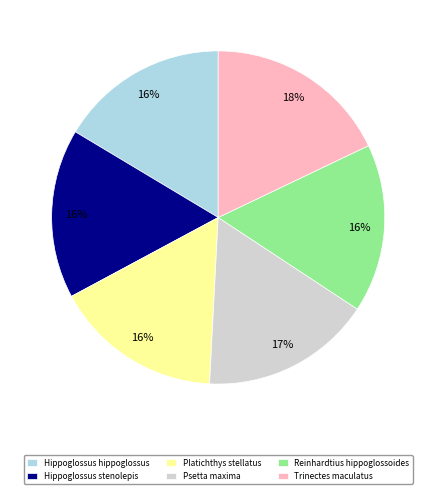

Count the number of slices in the pie.

6